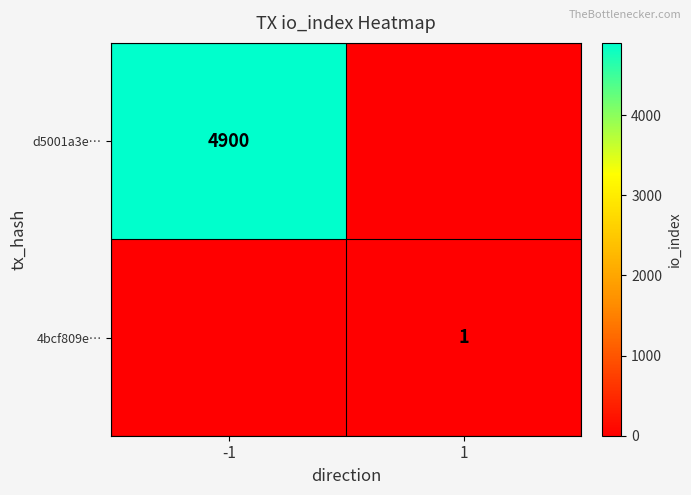

The value of 4bcf809e… at 1 is 1. True or false?

True